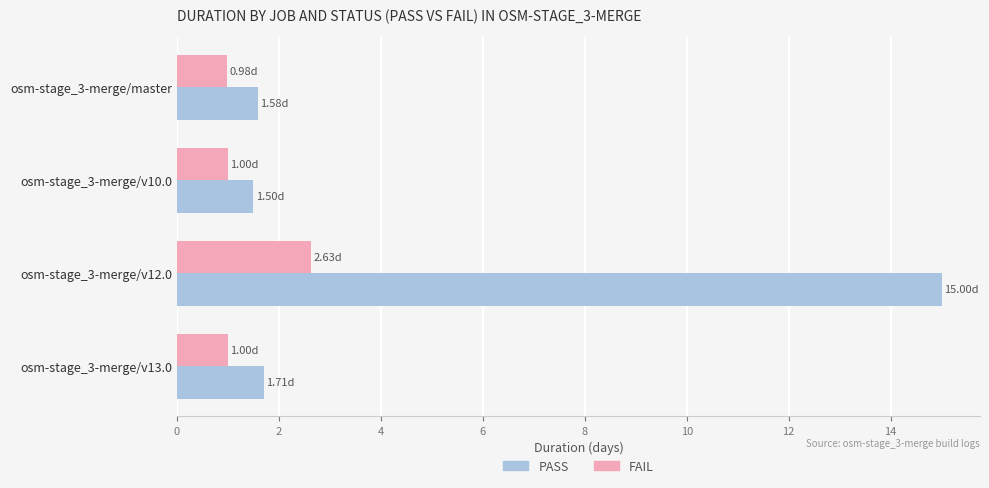

What are all the series names shown in the legend?

PASS, FAIL